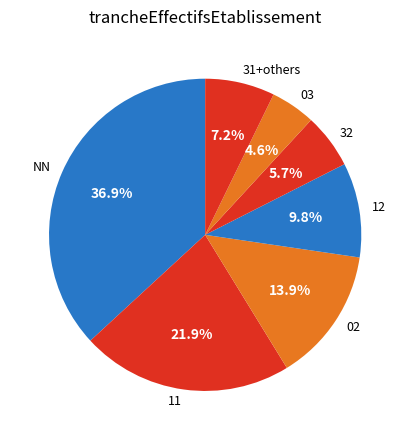

Which slice is the smallest?

03